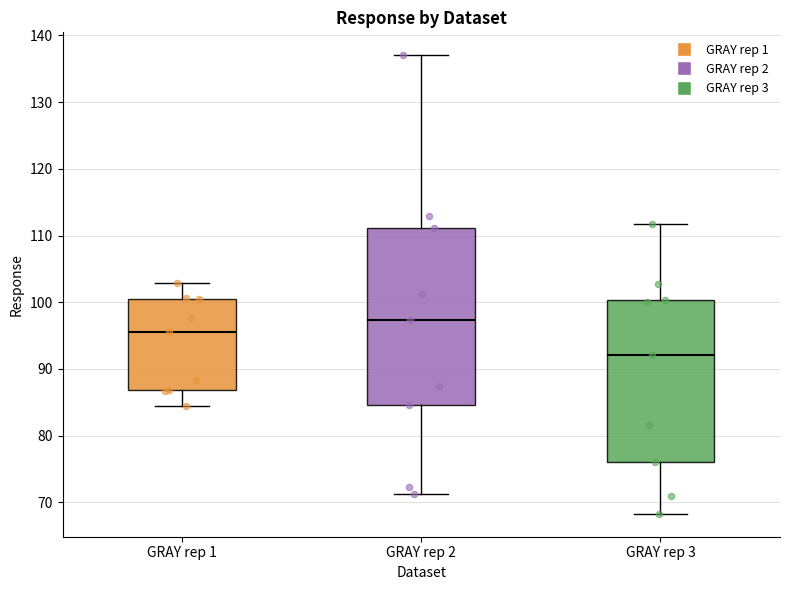

Reading left to right, transcribe this box plot: for each box, give where its median line is, the range the box spans, and where its two whiskers end, as read against the y-axis. The values are not printed on the chart, so give them approximately, as read against the axis.

GRAY rep 1: median 96, box 87 to 100, whiskers 84 to 103
GRAY rep 2: median 97, box 85 to 111, whiskers 71 to 137
GRAY rep 3: median 92, box 76 to 100, whiskers 68 to 112